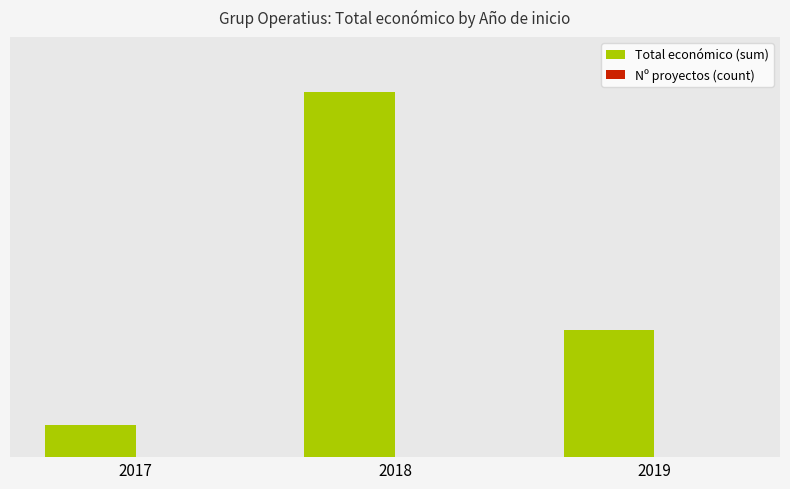

Rank the categories by Total económico (sum) value from highest to lowest.

2018, 2019, 2017